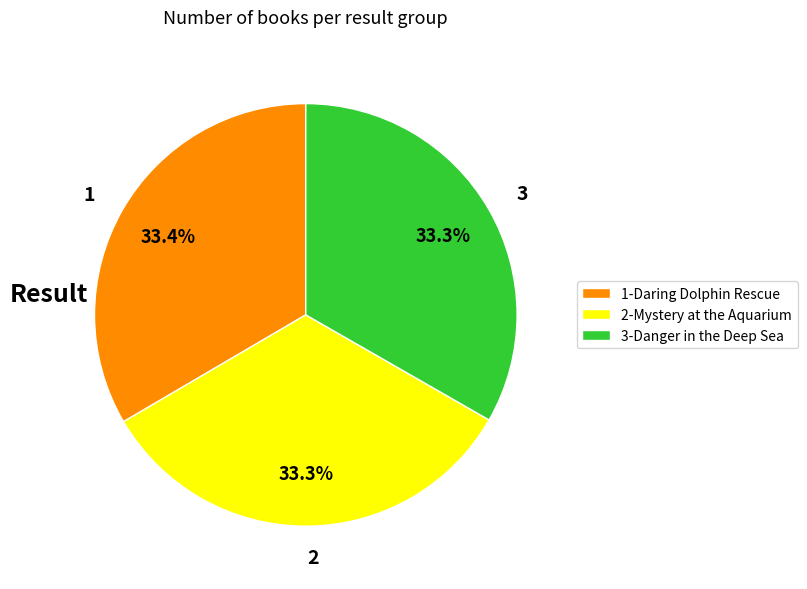

How much of the chart is everything except 2?

66.7%